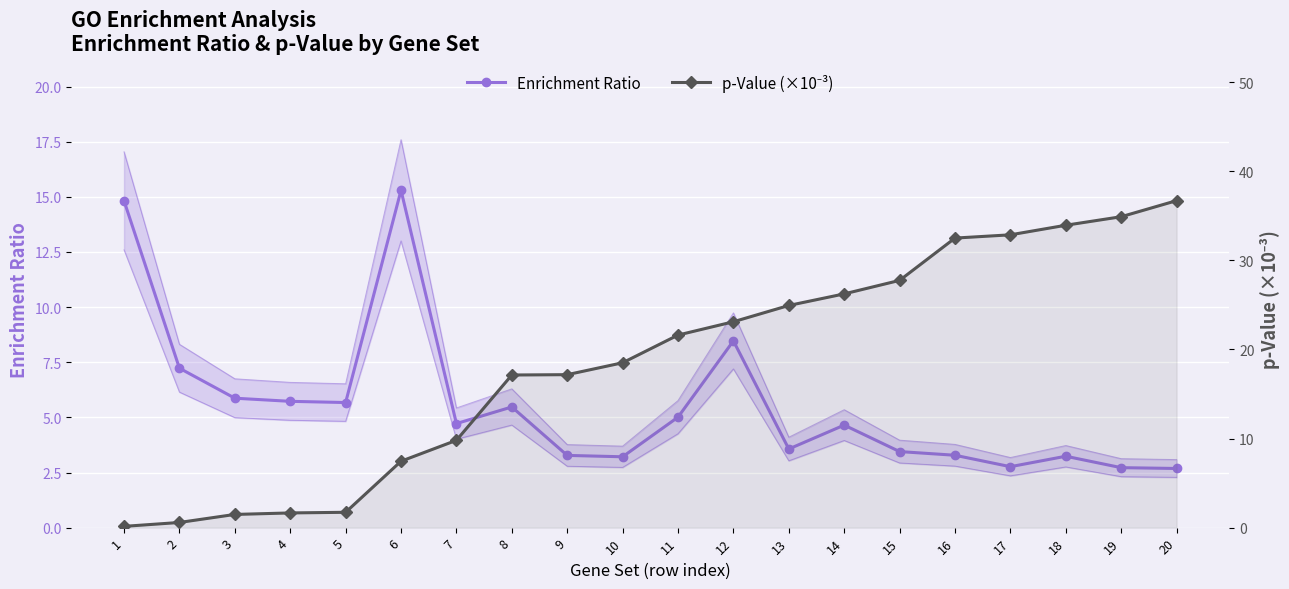

What is the approximate value of p-Value (×10⁻³) at 12?

23.1